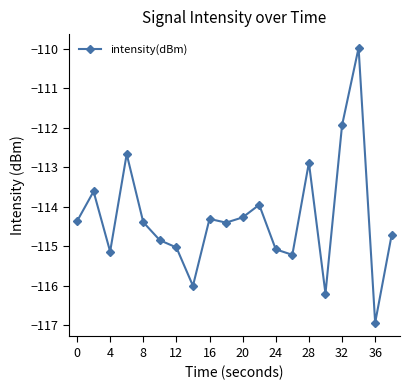

What is the difference between the second highest and second lowest values?

4.3